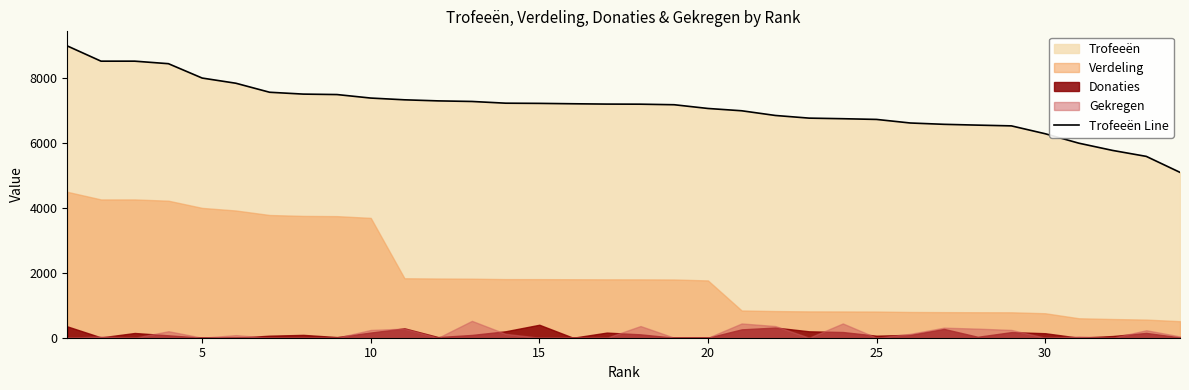

Does the chart have visible grid lines?

No